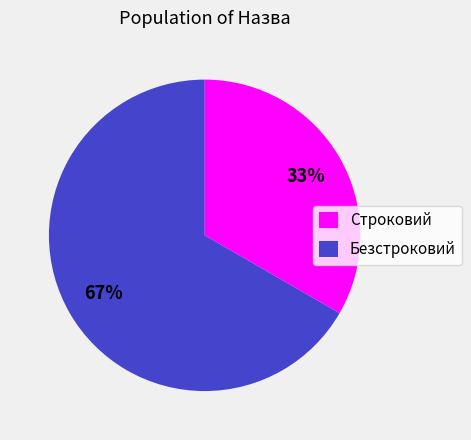

What is the largest slice in the pie chart?

Безстроковий